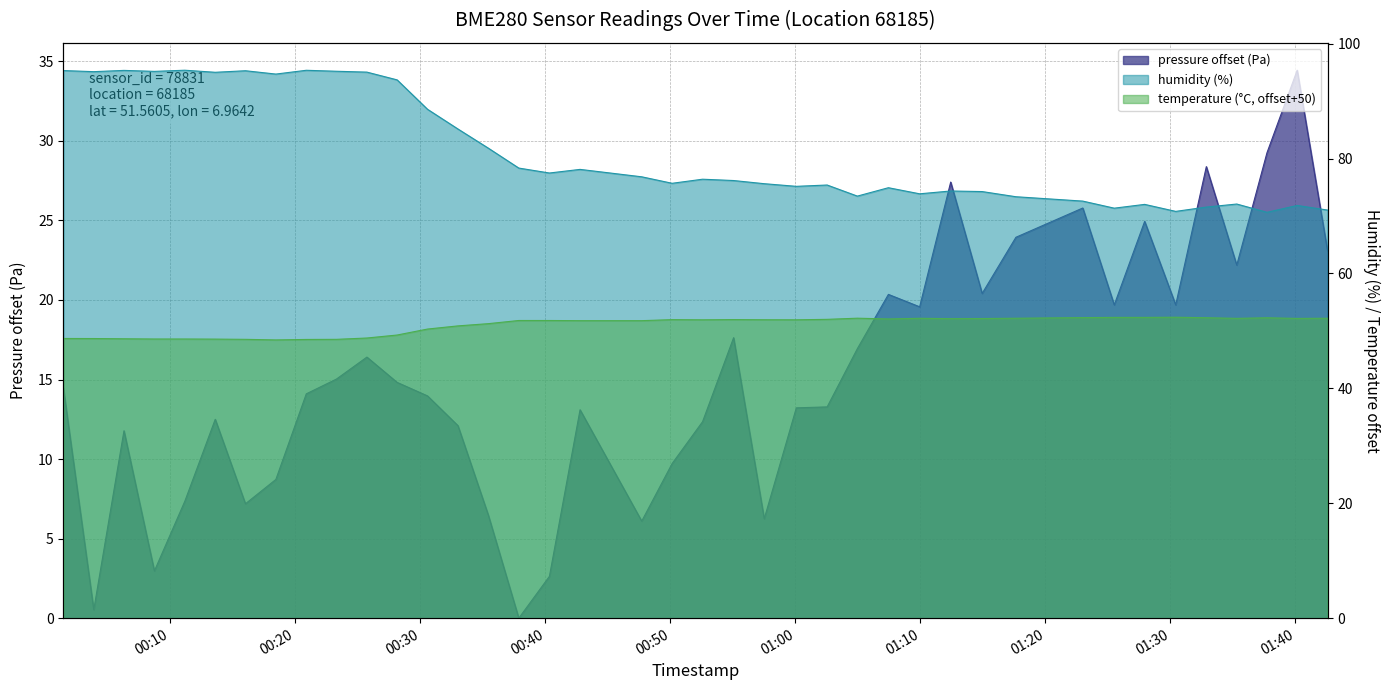

True or false: temperature and humidity intersect in this chart.

False